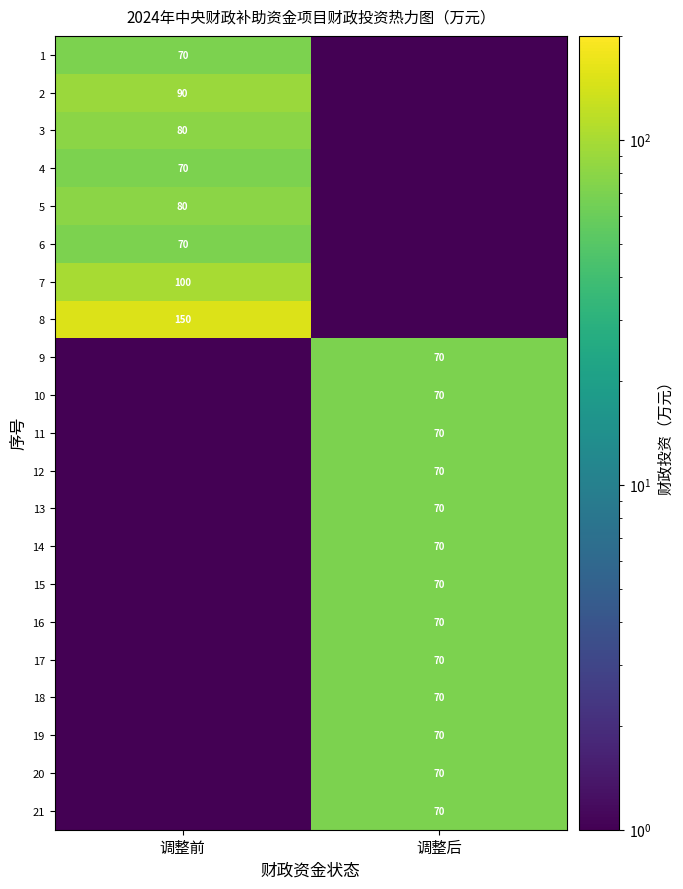

The value of 10 at 调整后 is 93.5. True or false?

False